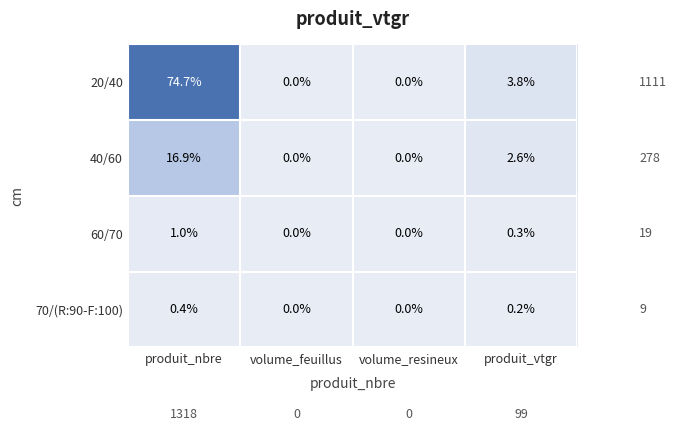

How many data points in 40/60 are less than 2?

2